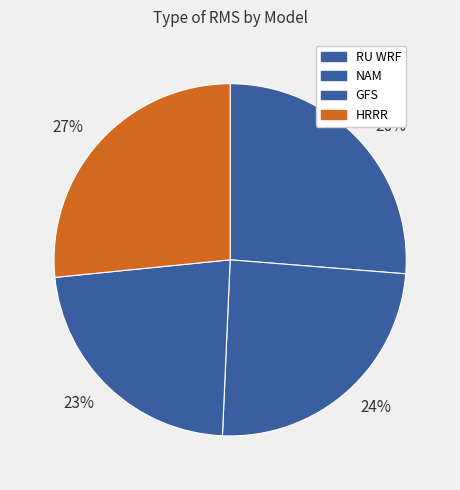

Is it true that 27% is 17% of the pie?

False